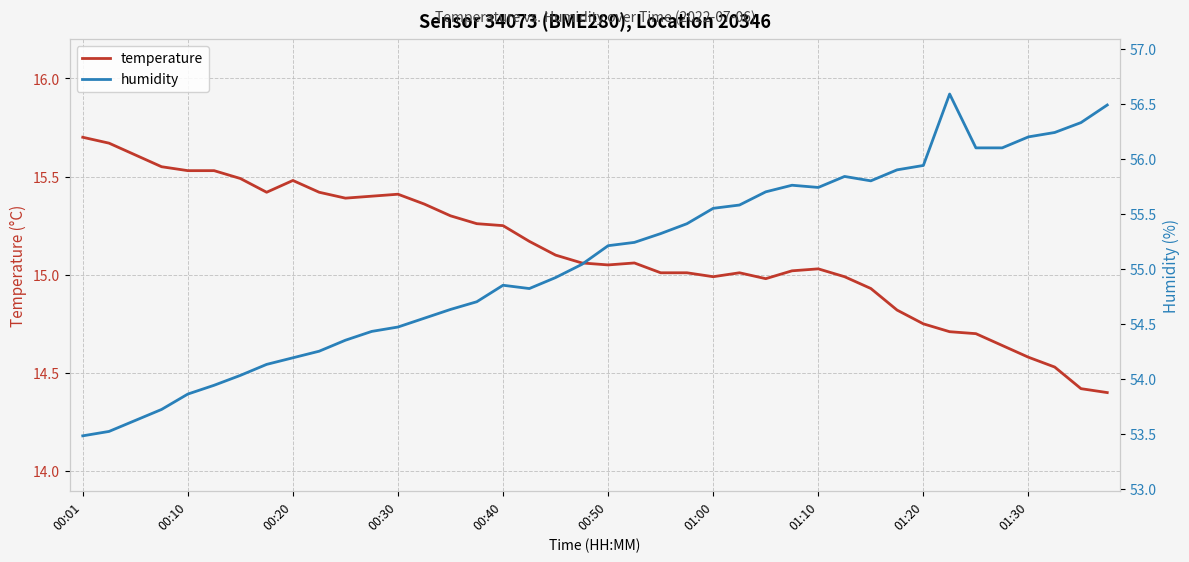

Rank the series by their maximum value, from lowest to highest.

temperature, humidity